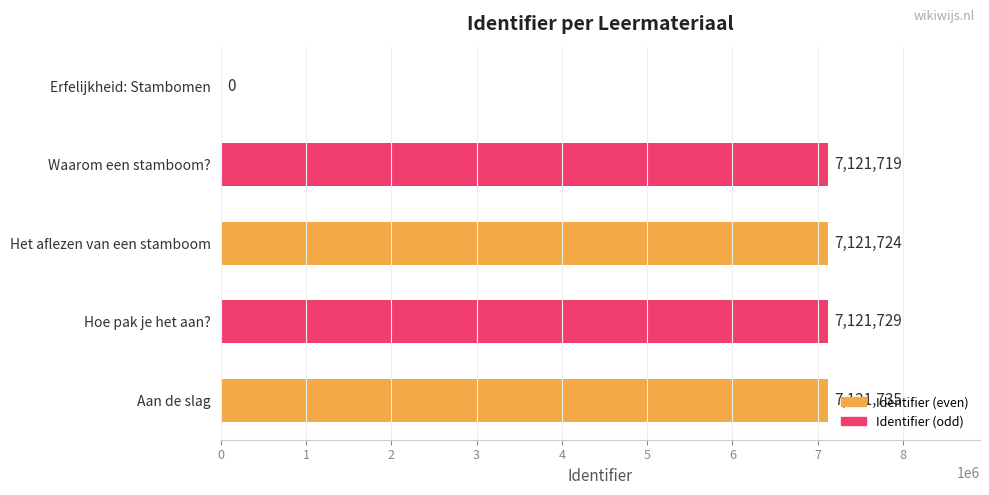

Is it true that the value at Aan de slag is 2717078?

False